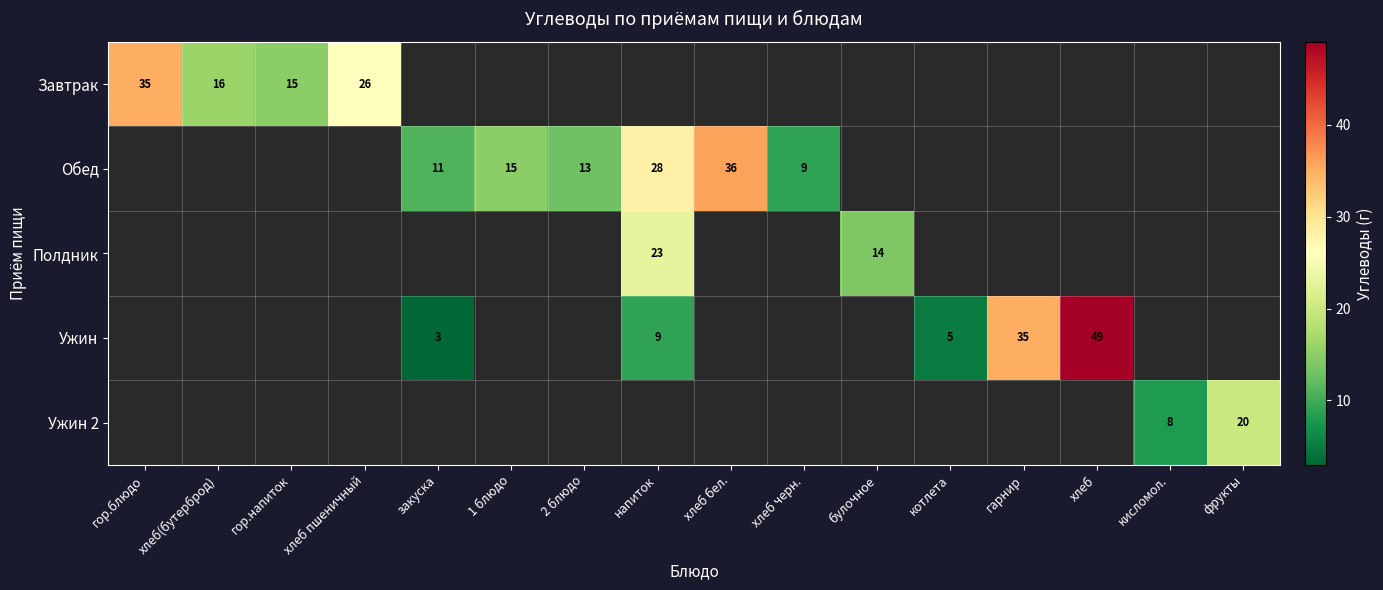

What is the difference between the Обед values at напиток and закуска?

17